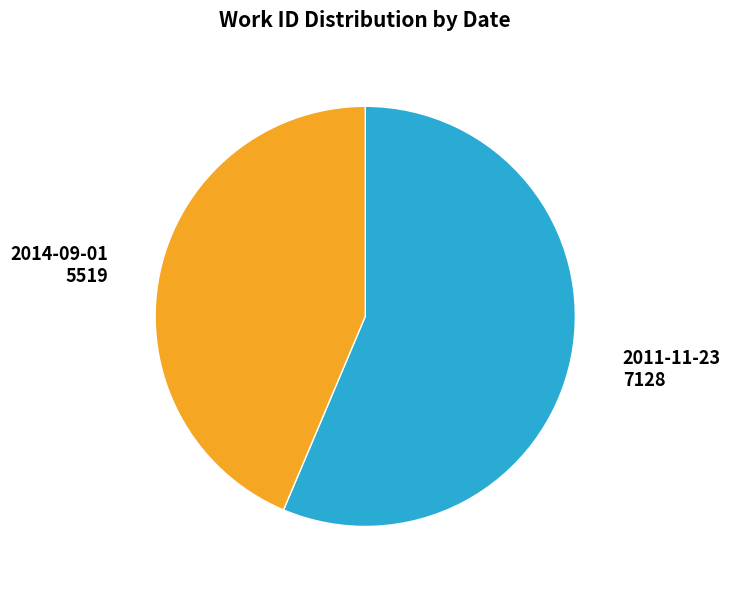

Does any single category account for the majority?

Yes